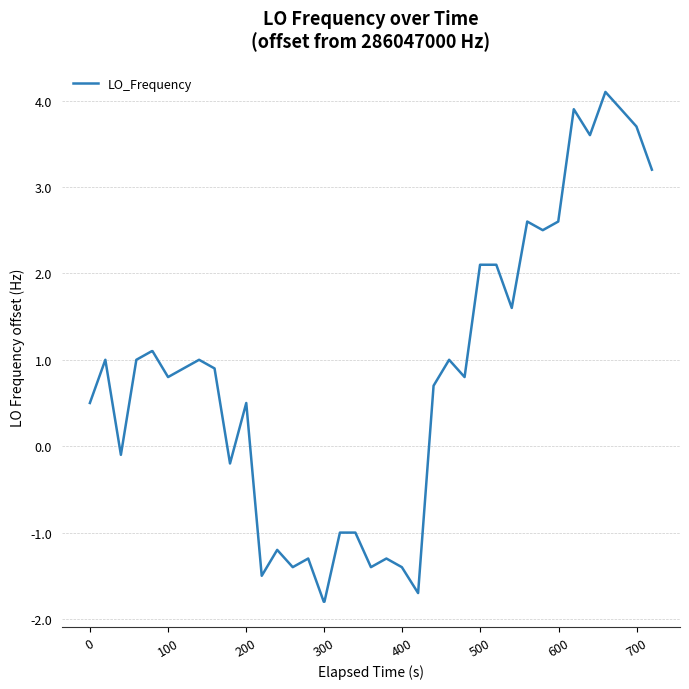

What is the average value?

0.8